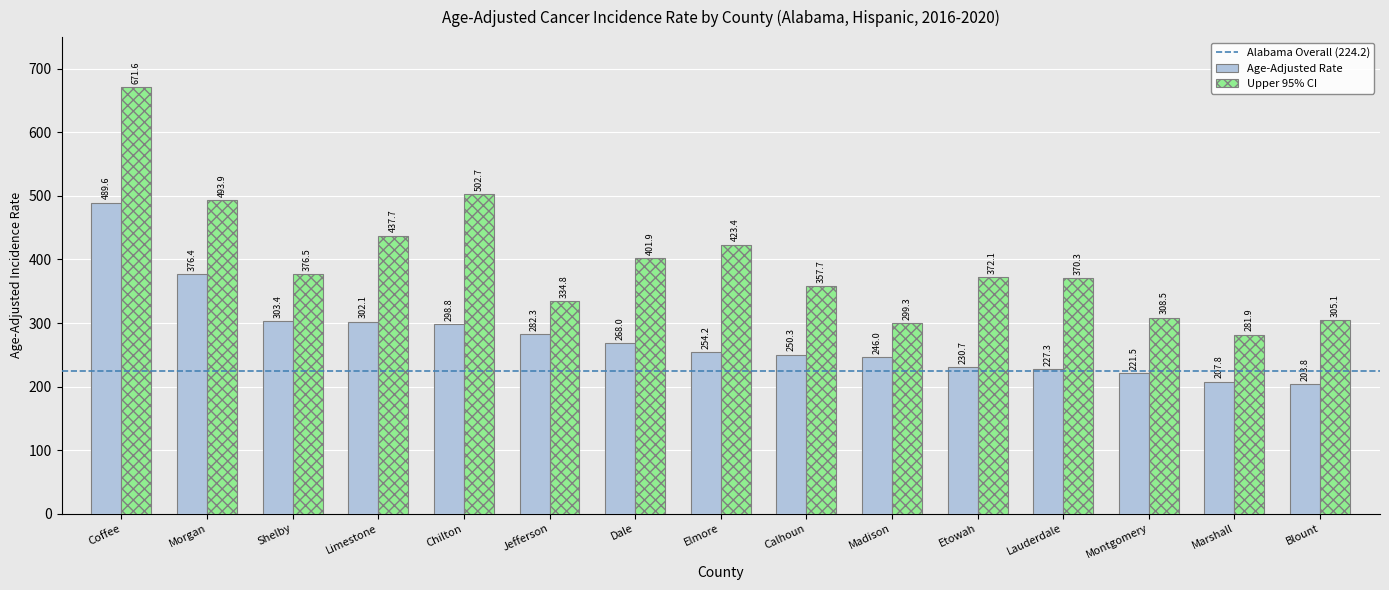

What is the difference between the Upper 95% CI values at Marshall and Calhoun?

75.8